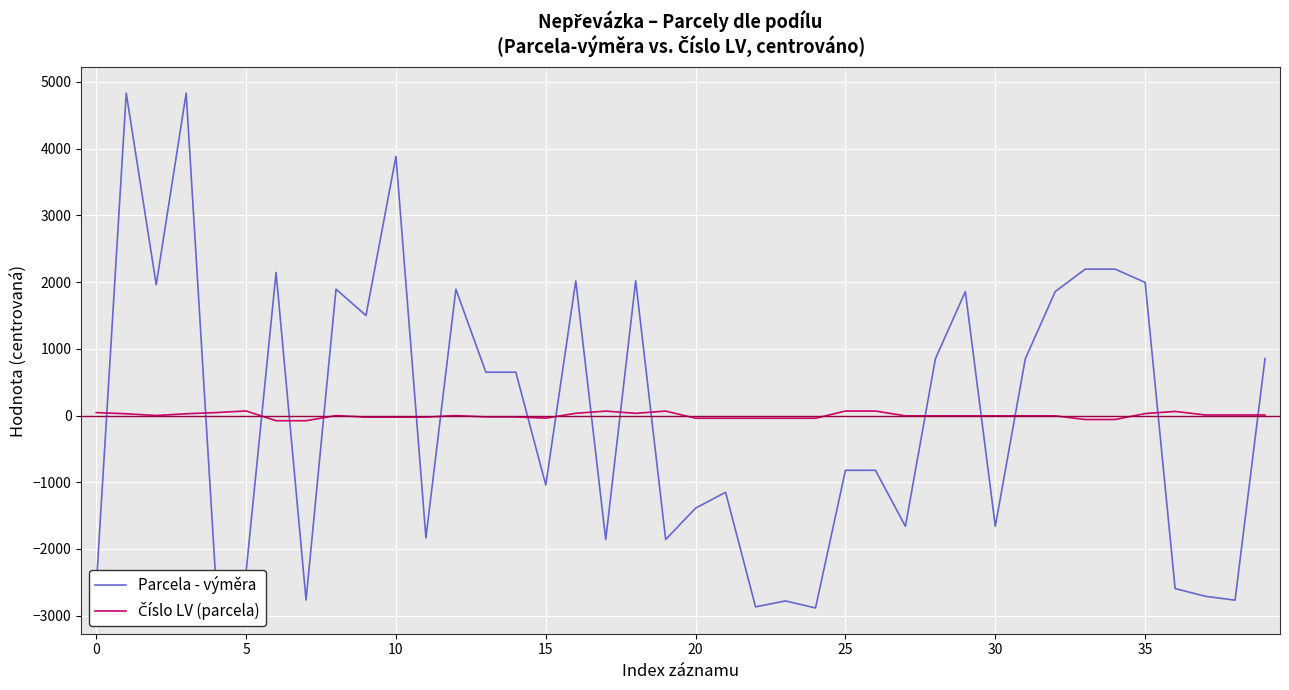

What is the smallest value displayed?

-2884.8